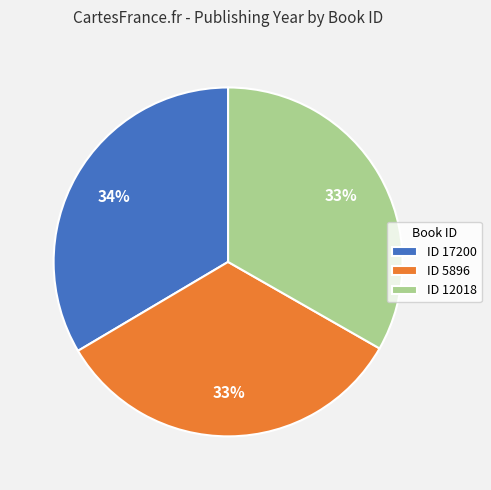

Approximately how many times larger is the value at ID 5896 compared to ID 17200?

1.0